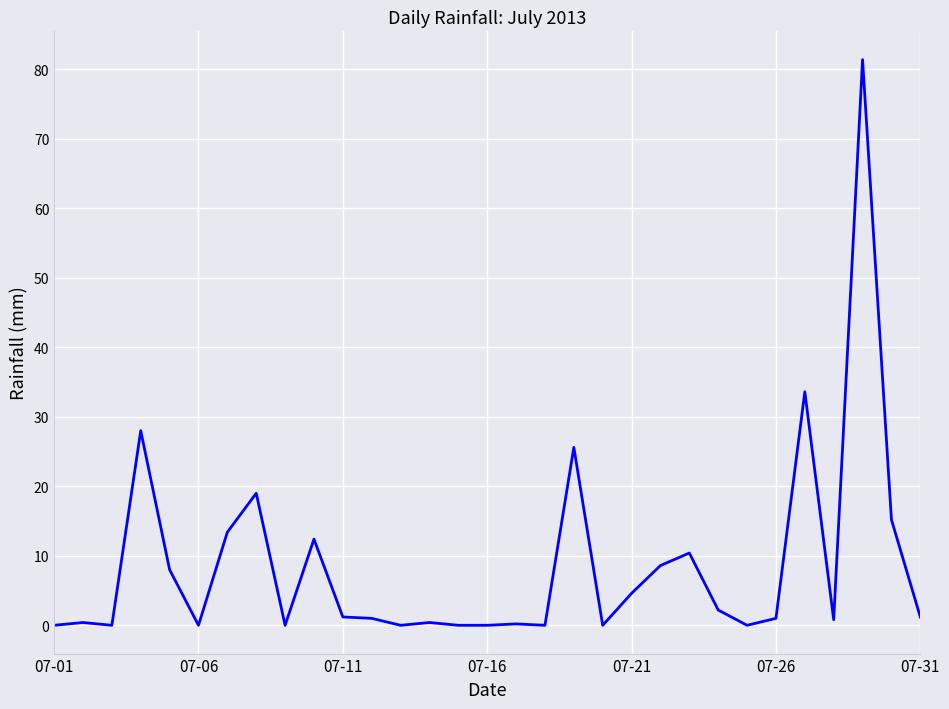

What is the difference between the maximum and minimum values?

81.4